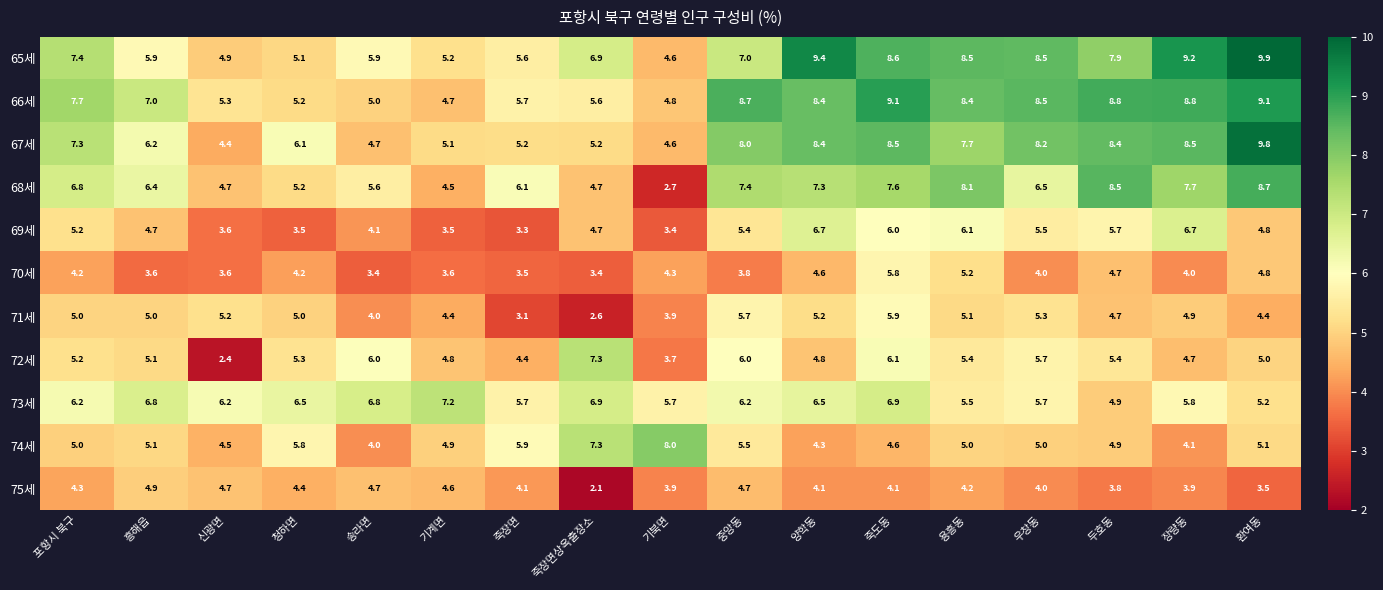

Rank the series by their maximum value, from highest to lowest.

65세, 67세, 66세, 68세, 74세, 72세, 73세, 69세, 71세, 70세, 75세